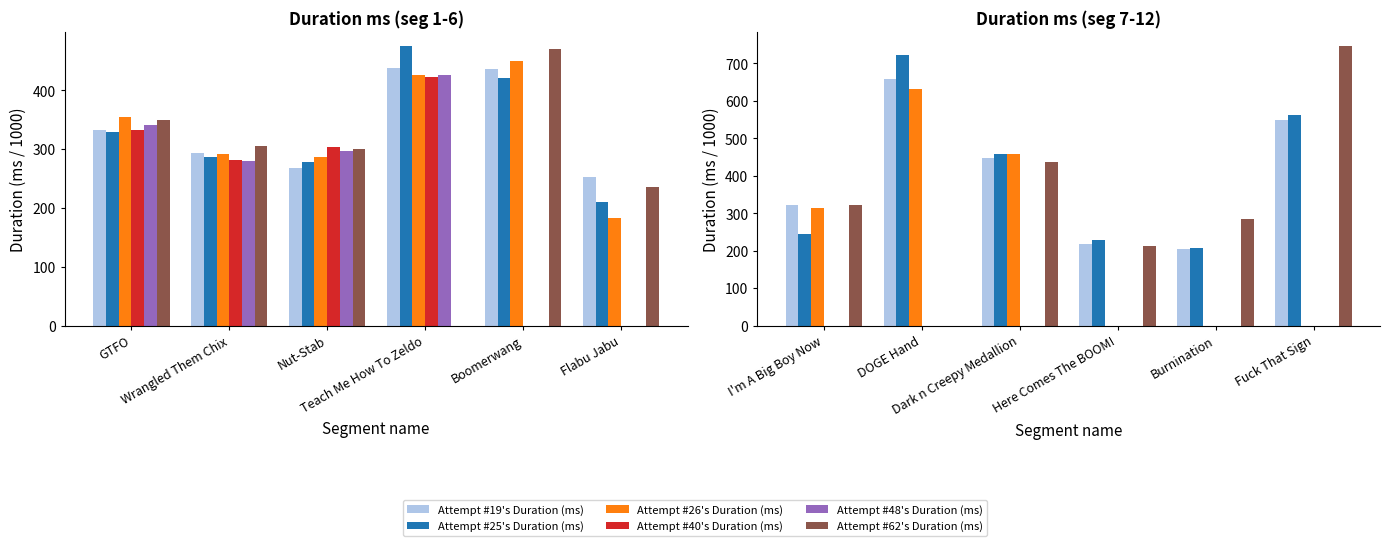

What are all the series names shown in the legend?

Attempt #19's Duration (ms), Attempt #25's Duration (ms), Attempt #26's Duration (ms), Attempt #40's Duration (ms), Attempt #48's Duration (ms), Attempt #62's Duration (ms)